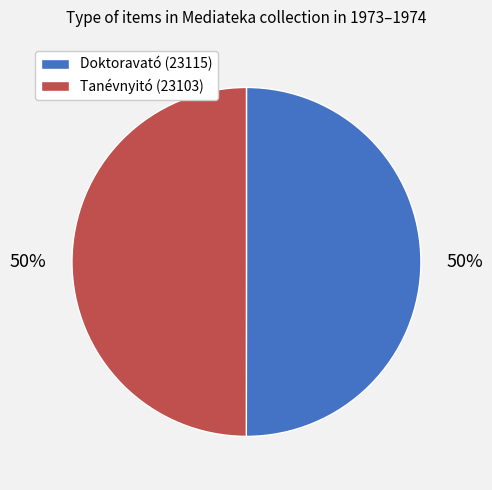

To the nearest percent, what is the average slice percentage?

50%